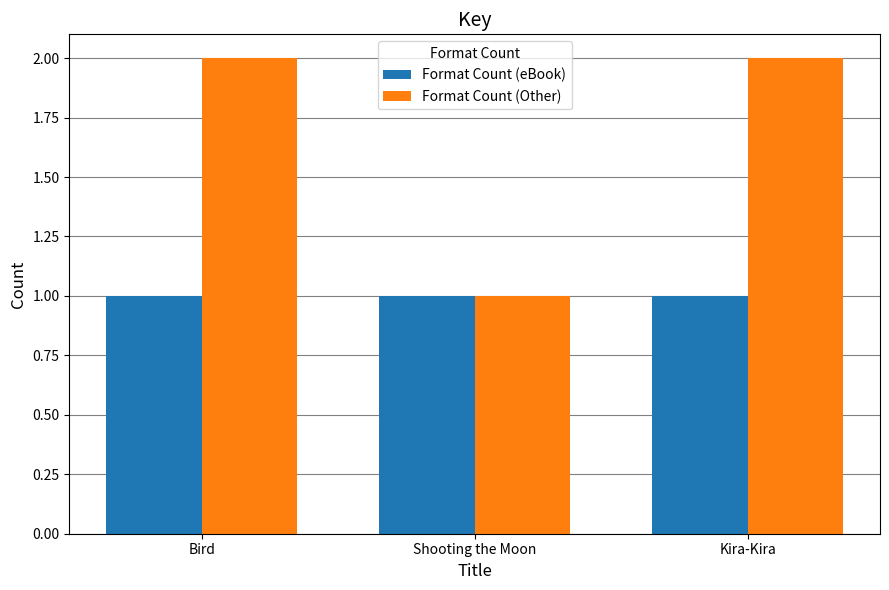

Rank the series by their maximum value, from lowest to highest.

Format Count (eBook), Format Count (Other)